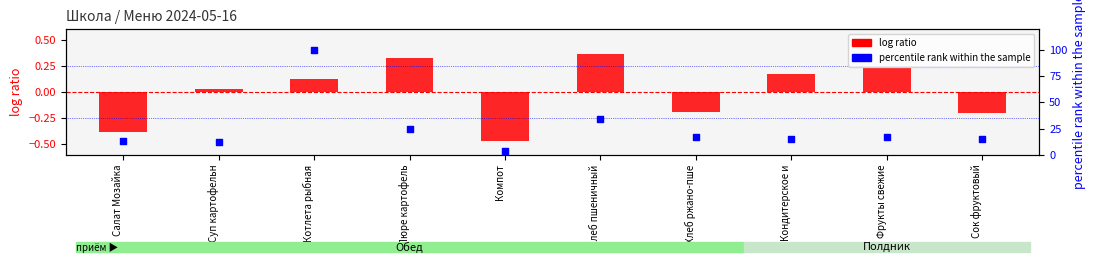

What is the total value across all series at Хлеб пшеничный?

34.5